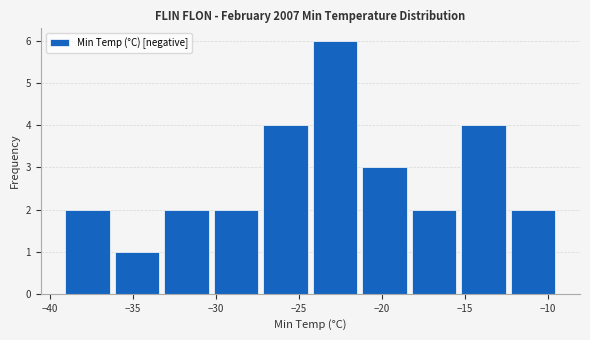

Reading left to right, list every bar in this chart as the range it spans on the x-axis followed by its height. Neither the bar edges nor the heights are printed on the chart, so give them approximately, as read against the axes.

-39.0 to -36.0: 2
-36.0 to -33.0: 1
-33.0 to -30.5: 2
-30.5 to -27.5: 2
-27.5 to -24.5: 4
-24.5 to -21.5: 6
-21.5 to -18.5: 3
-18.5 to -15.5: 2
-15.5 to -12.5: 4
-12.5 to -9.5: 2